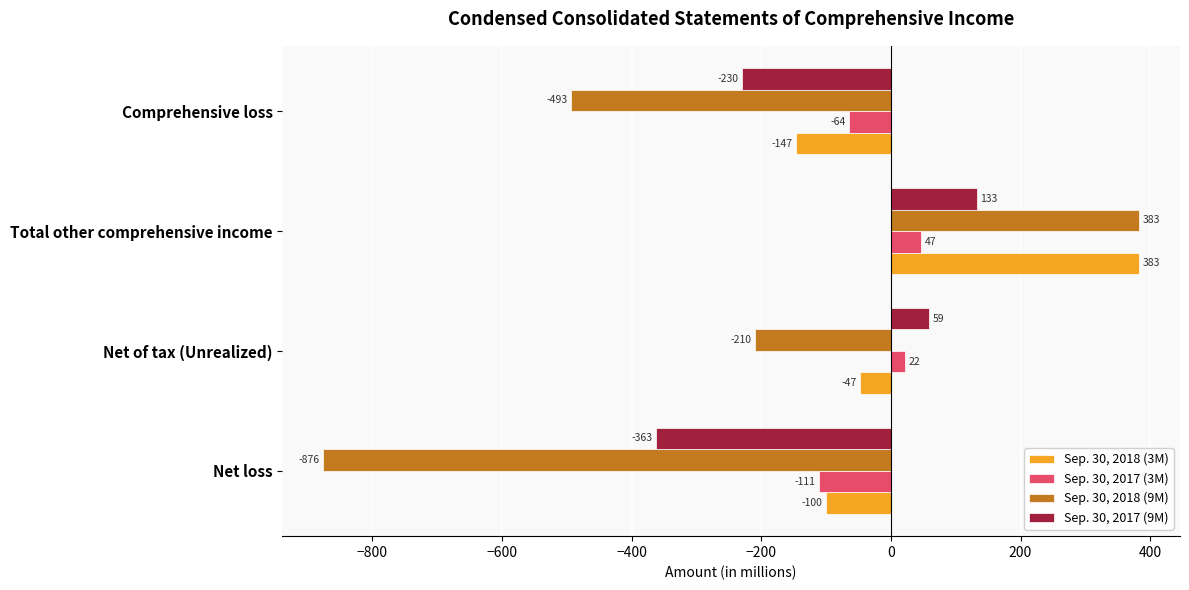

What is the approximate value of Sep. 30, 2018 (9M) at Net loss?

-876